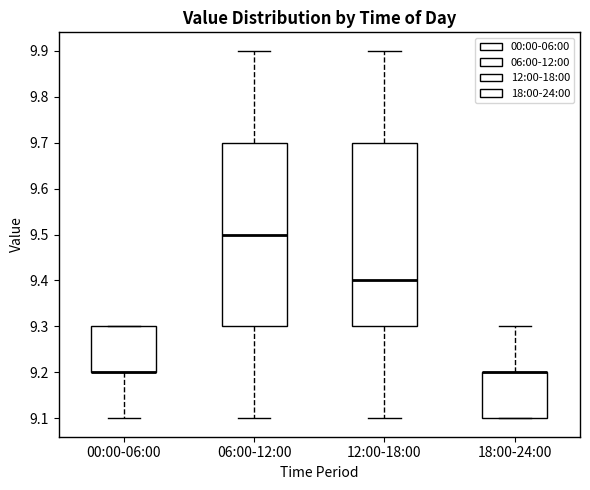

Where is the upper edge of the box for 12:00-18:00 on the y-axis? The values are not printed on the chart, so give them approximately, as read against the axis.

9.7